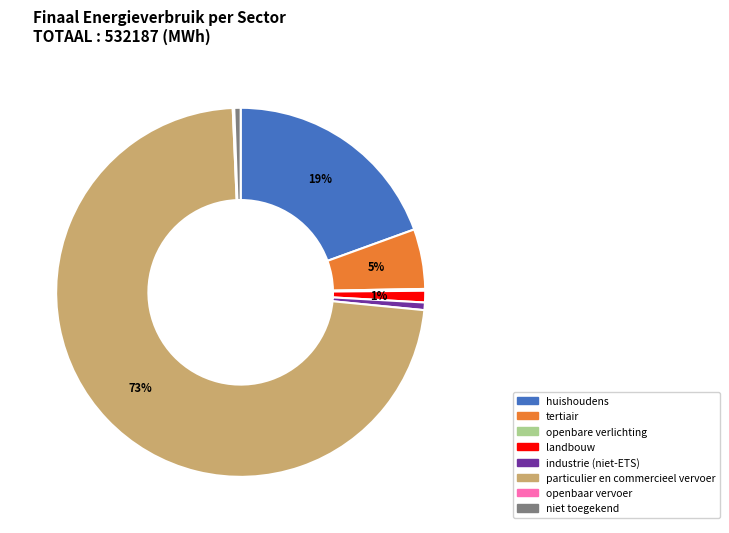

Is it true that tertiair is 5% of the pie?

True